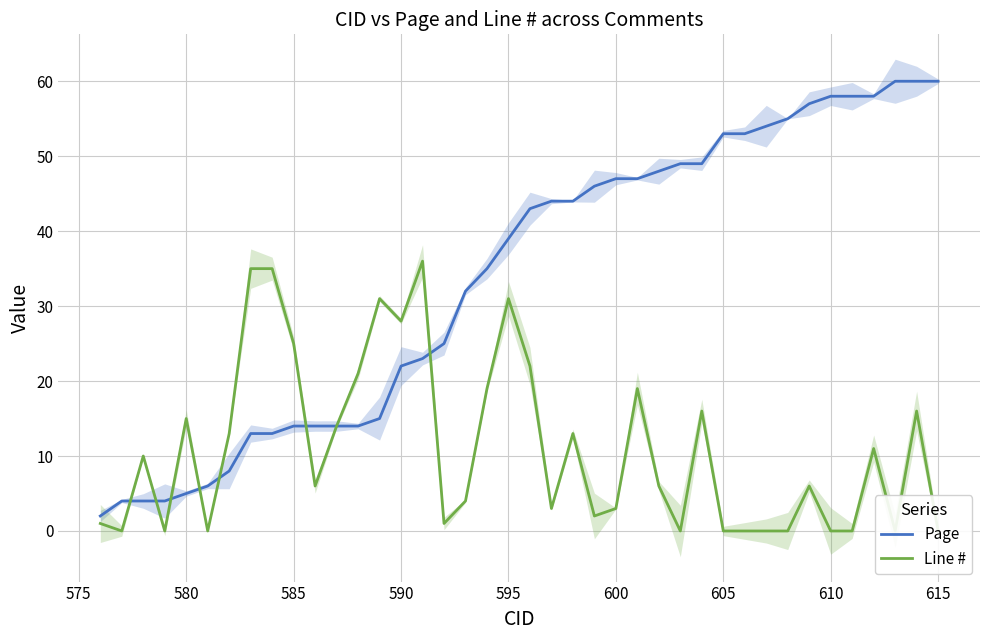

True or false: Page has a value of 12 at 590.

False